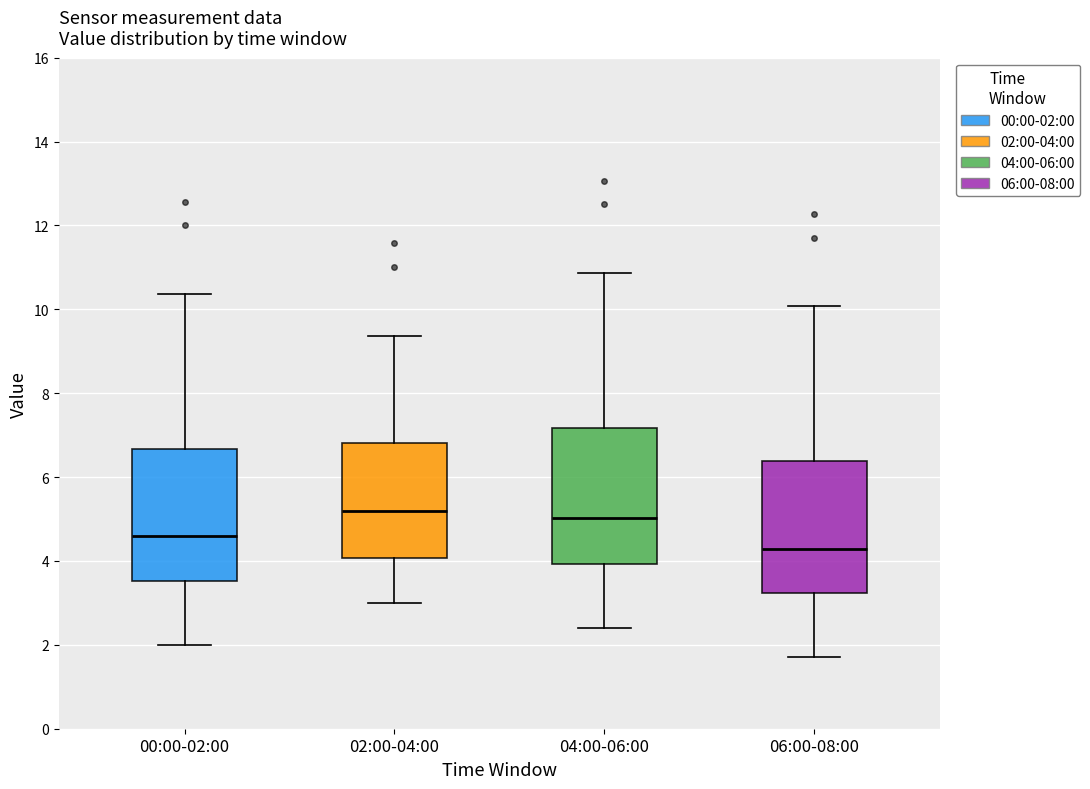

Reading left to right, transcribe this box plot: for each box, give where its median line is, the range the box spans, and where its two whiskers end, as read against the y-axis. The values are not printed on the chart, so give them approximately, as read against the axis.

00:00-02:00: median 4.6, box 3.6 to 6.6, whiskers 2.0 to 10.4
02:00-04:00: median 5.2, box 4.0 to 6.8, whiskers 3.0 to 9.4
04:00-06:00: median 5.0, box 4.0 to 7.2, whiskers 2.4 to 10.8
06:00-08:00: median 4.2, box 3.2 to 6.4, whiskers 1.8 to 10.0